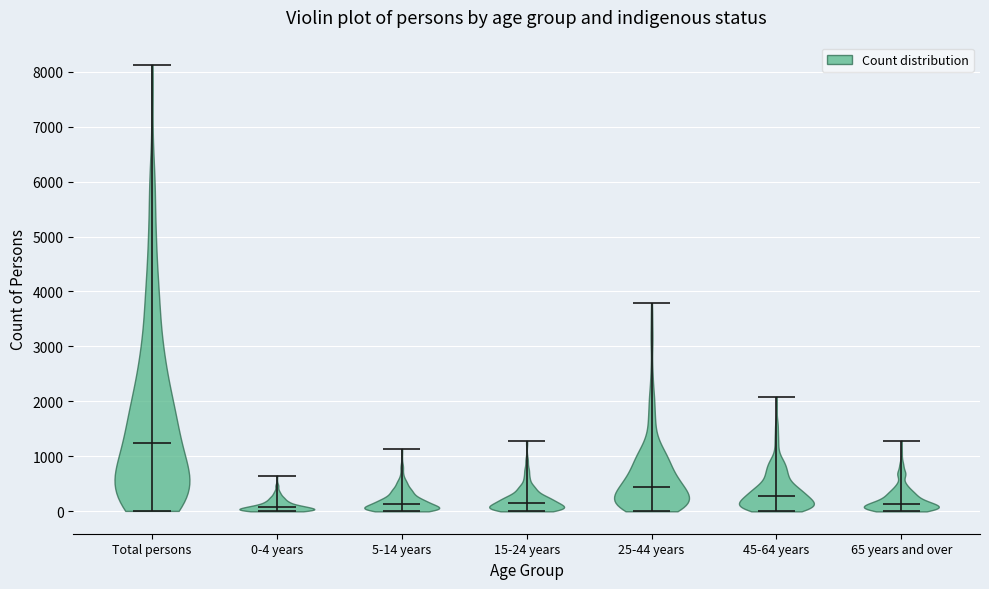

Reading left to right, read every violin against the y-axis: where its median line is, and the lowest and highest points it reaches. The values are not printed on the chart, so give them approximately, as read against the axis.

Total persons: median line 1300, lowest point 0, highest point 8100
0-4 years: median line 100, lowest point 0, highest point 700
5-14 years: median line 100, lowest point 0, highest point 1100
15-24 years: median line 100, lowest point 0, highest point 1300
25-44 years: median line 400, lowest point 0, highest point 3800
45-64 years: median line 300, lowest point 0, highest point 2100
65 years and over: median line 100, lowest point 0, highest point 1300